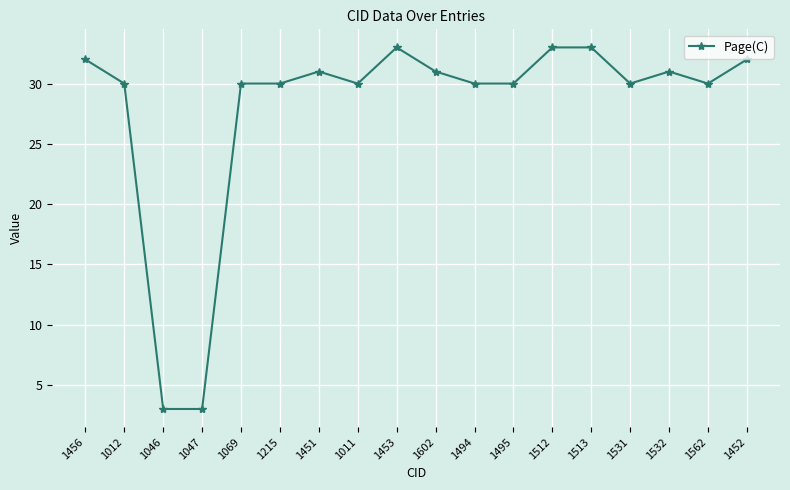

What is the difference between the maximum and minimum values?

30